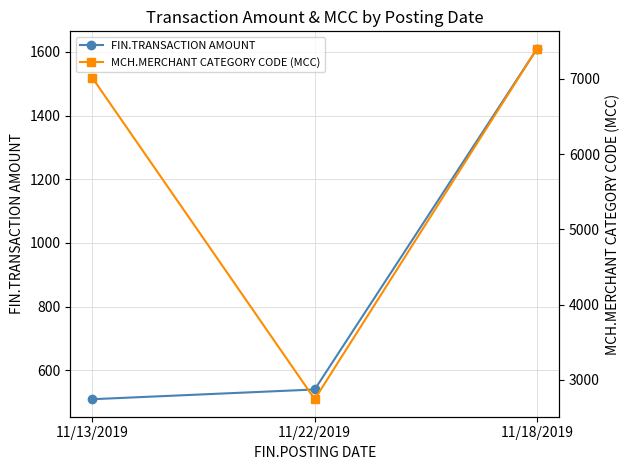

At which label does MCH.MERCHANT CATEGORY CODE (MCC) reach its minimum?

11/22/2019